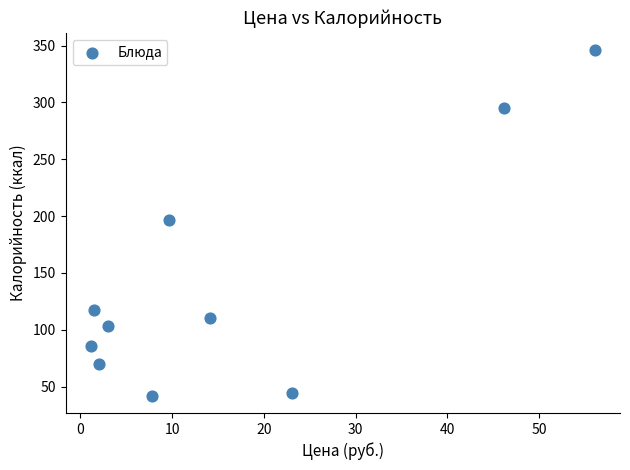

What is the average Y value?

141